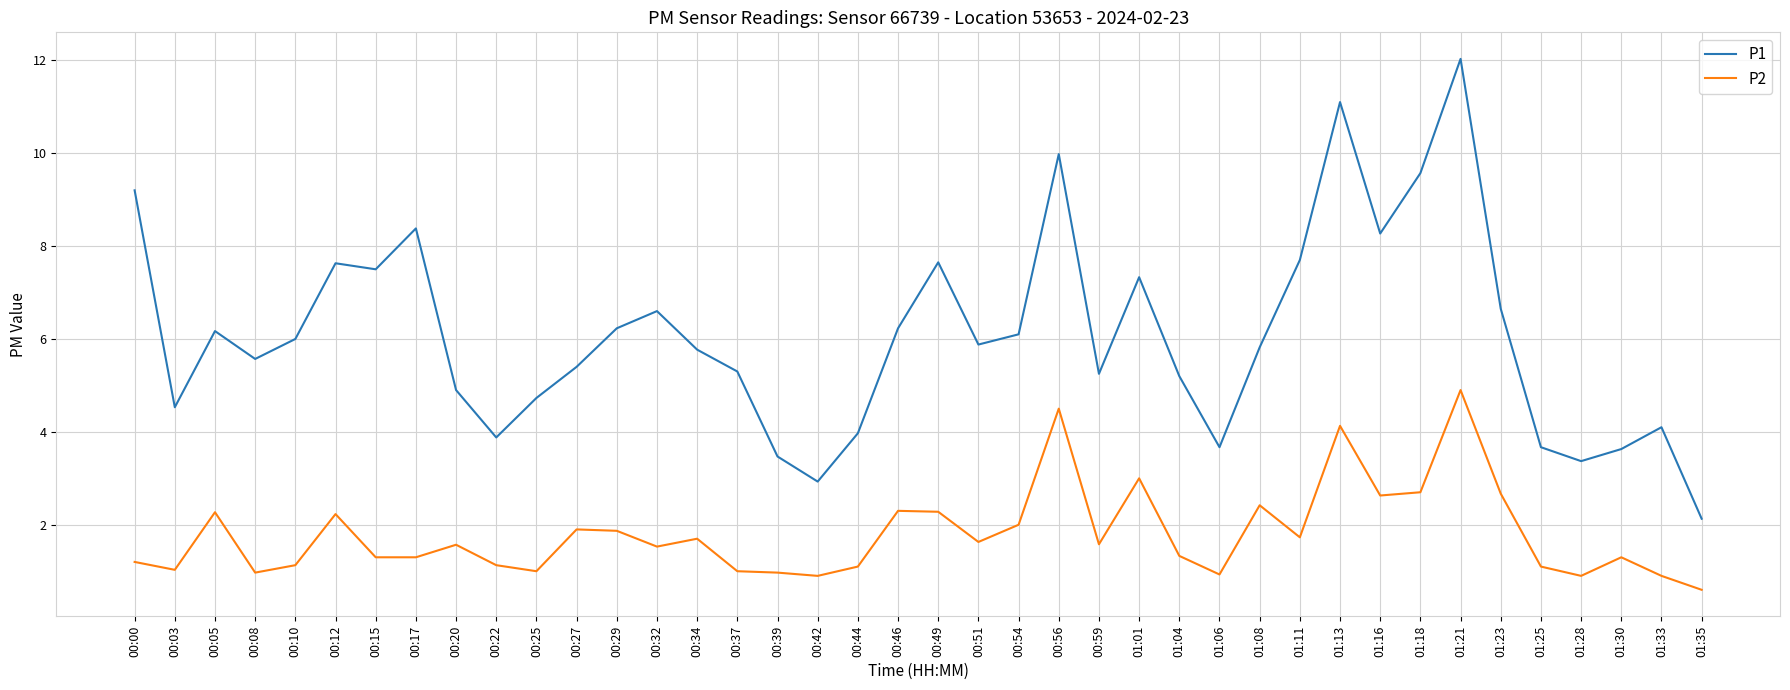

Which series has the largest total across all categories?

P1